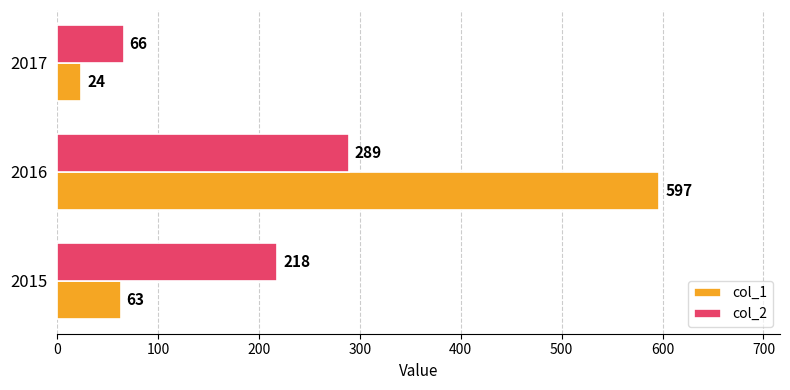

How many data points does each series have?

3